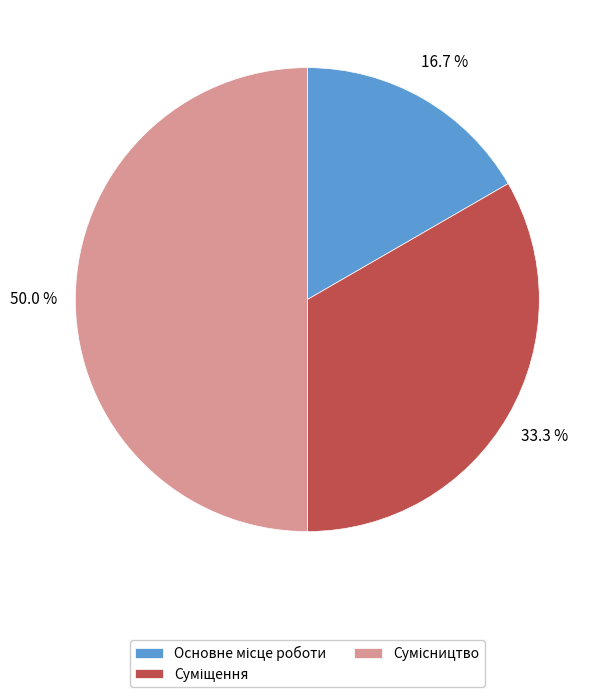

To the nearest percent, what is the combined percentage of Основне місце роботи and Суміщення?

50%